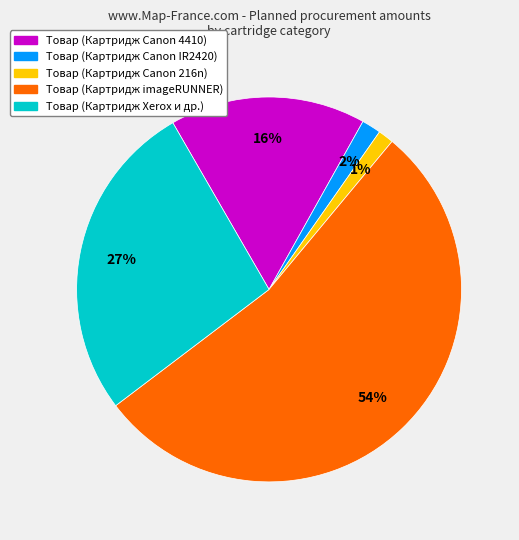

The Товар (Картридж Canon 216n) slice represents 11% of the pie. True or false?

False